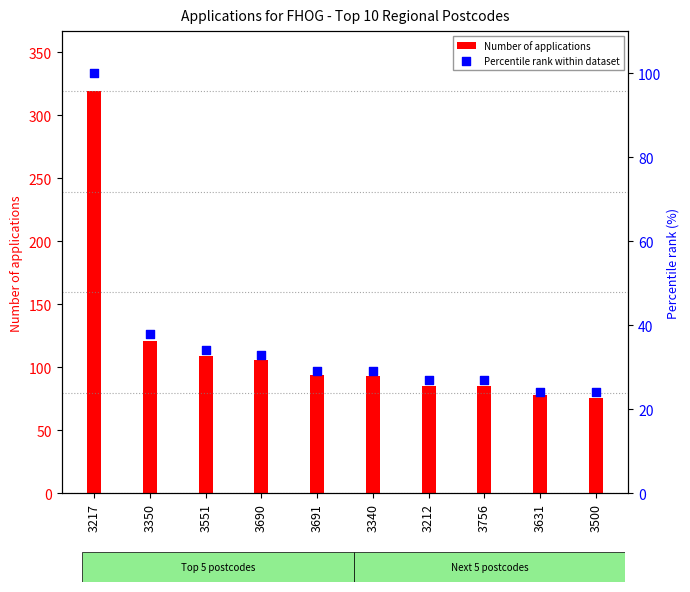

Is the value of Number of applications at 3217 greater than the value of Percentile rank within dataset at 3350?

Yes